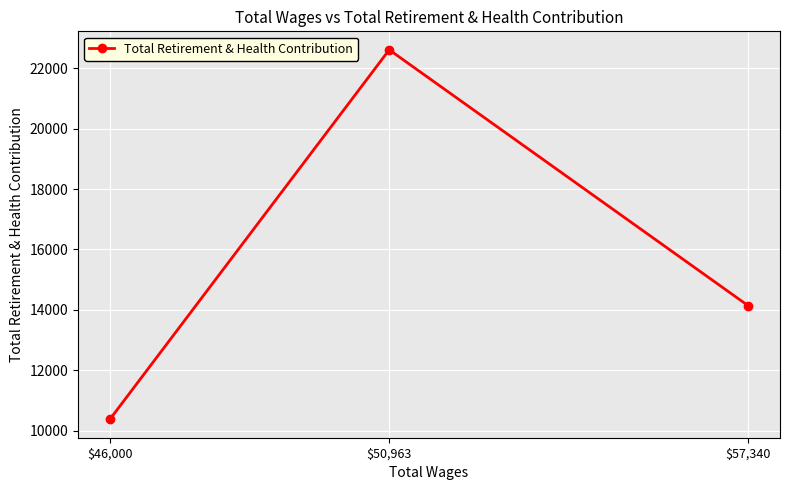

At which label does the data first exceed 14139?

$50,963